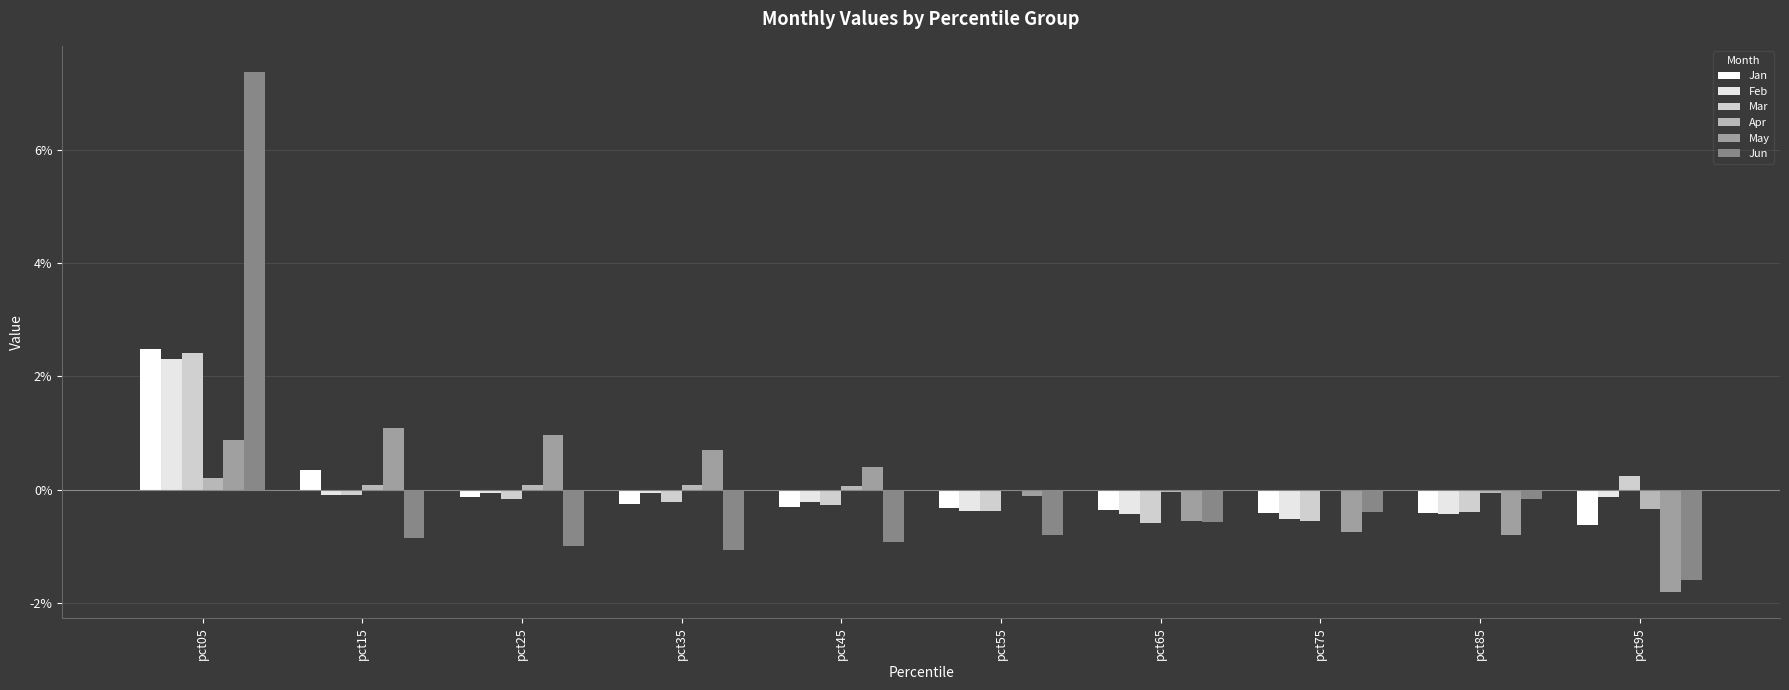

At which category is the sum across all series the highest?

pct05